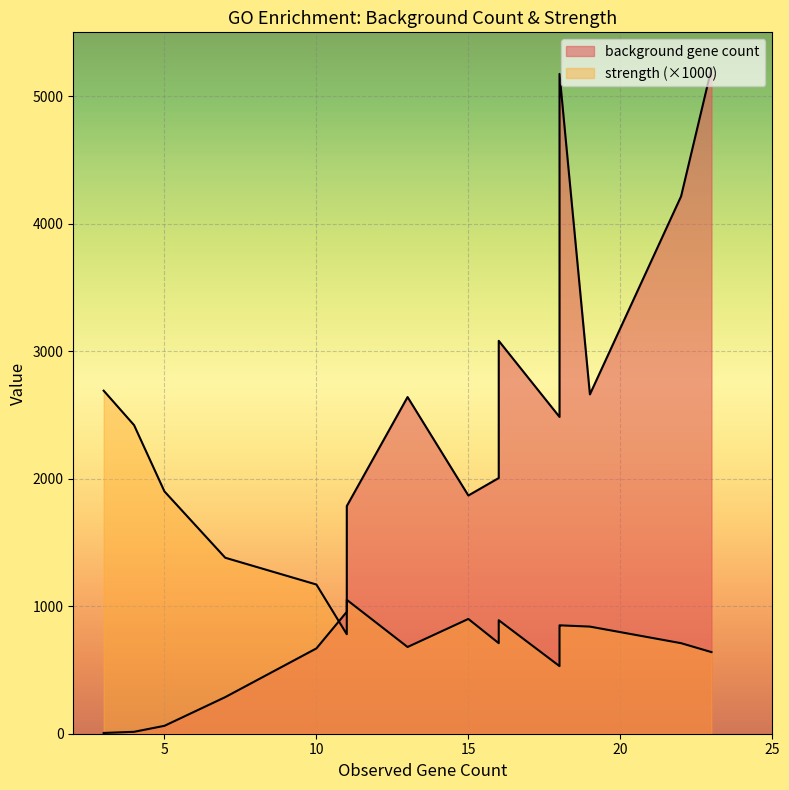

Between 10 and 4, which series saw the biggest shift?

background gene count